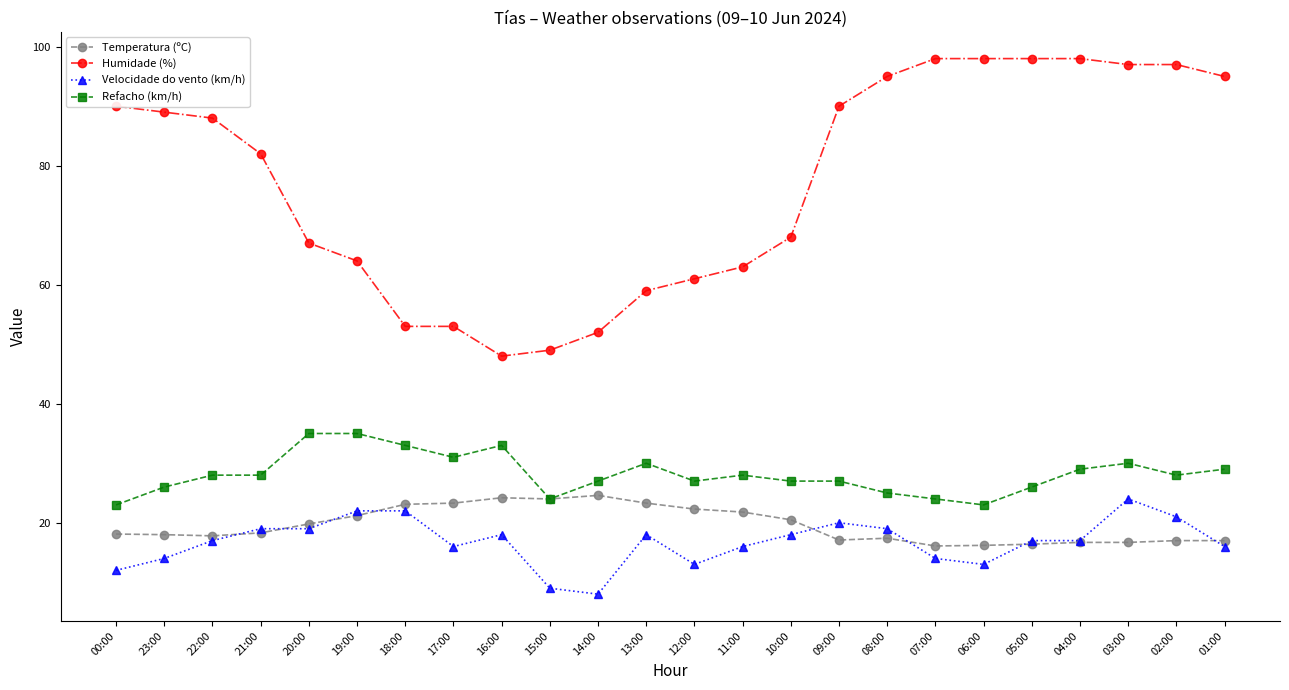

At how many categories does at least one series exceed 74?

13